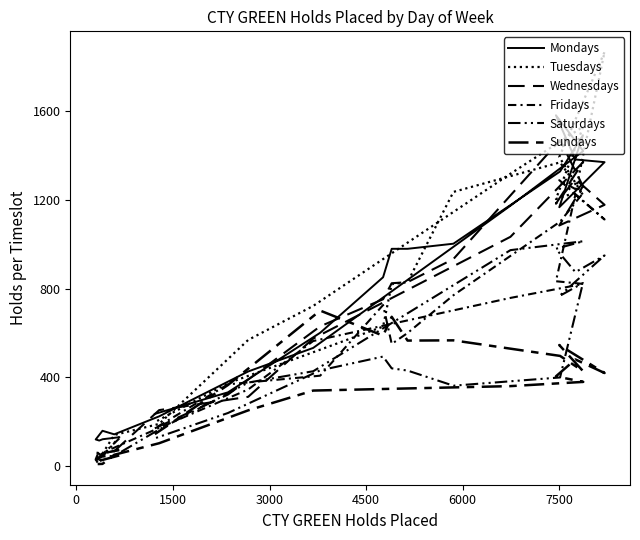

What is the difference between the second highest and second lowest values in the Wednesdays series?

1319